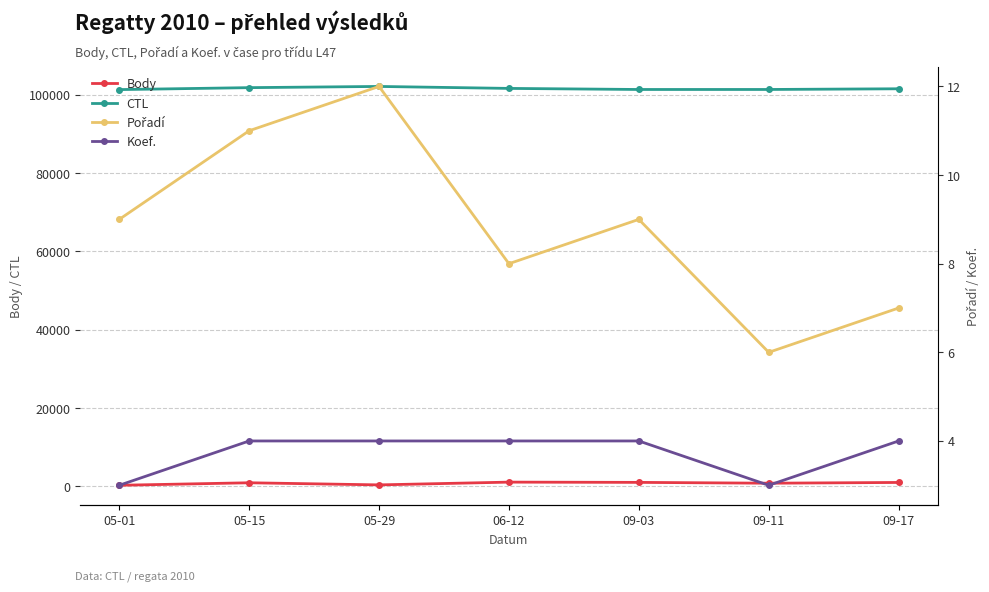

The value of CTL at 06-12 is 158097. True or false?

False